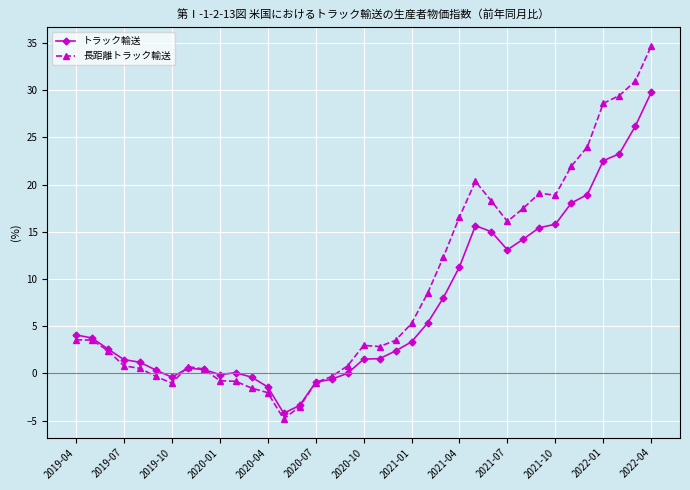

What is the value of the トラック輸送 point at the 25th from the left?

11.3